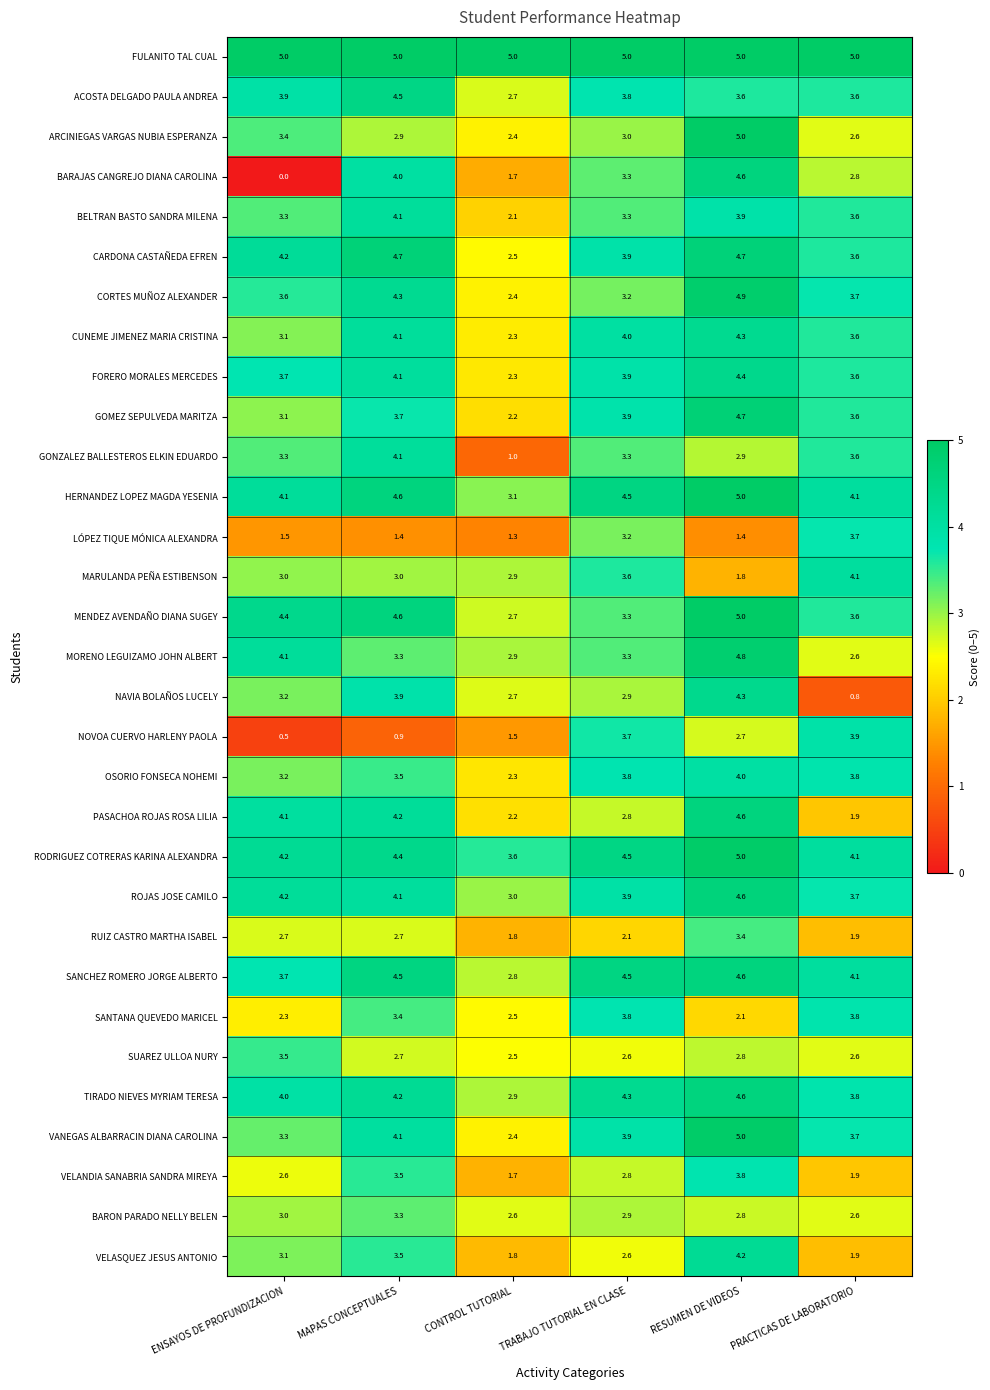

List the labels in order of VELASQUEZ JESUS ANTONIO value, largest first.

RESUMEN DE VIDEOS, MAPAS CONCEPTUALES, ENSAYOS DE PROFUNDIZACION, TRABAJO TUTORIAL EN CLASE, PRACTICAS DE LABORATORIO, CONTROL TUTORIAL